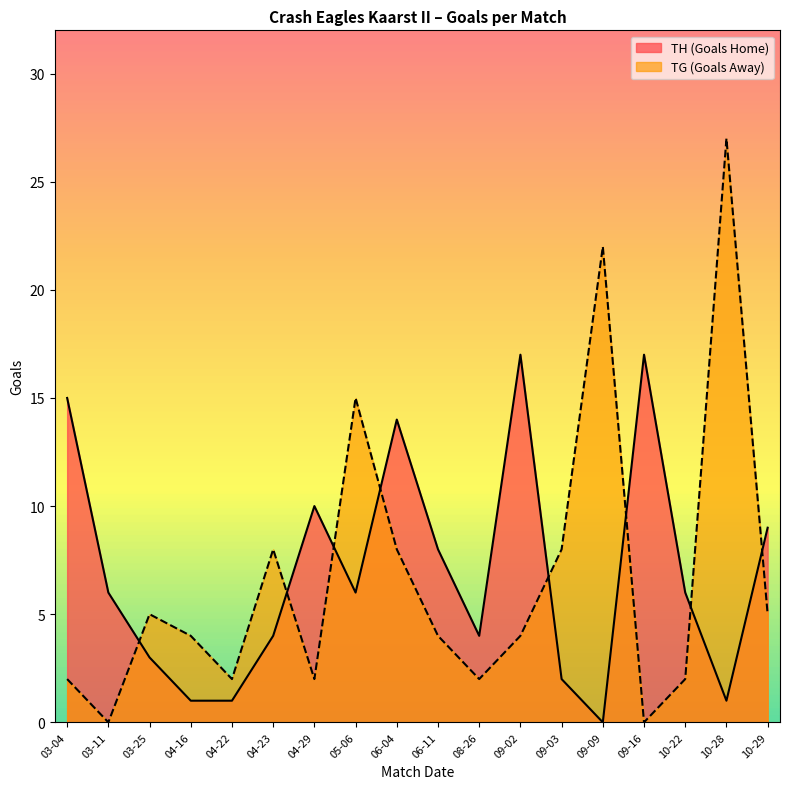

What is the approximate value of TG at 10-22?

2